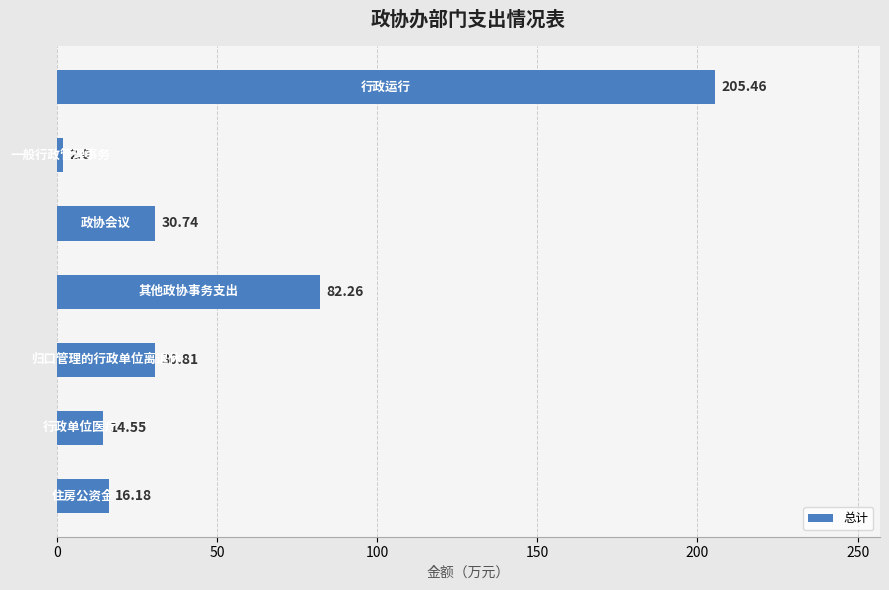

What is the sum of all values?

382.0